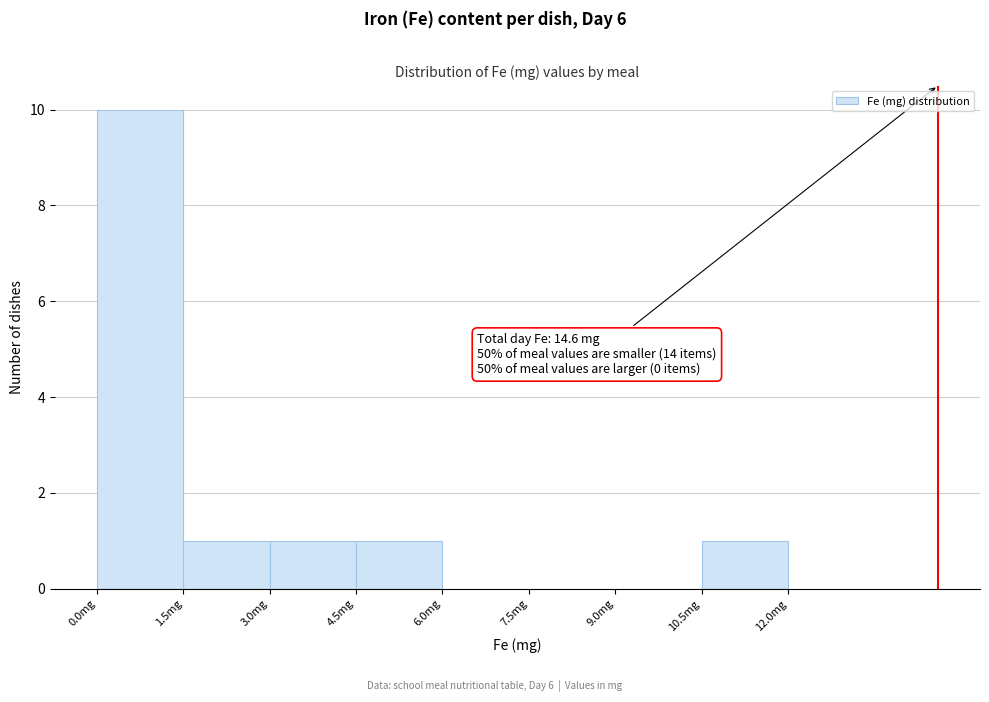

Which range on the x-axis has the tallest bar?

0.0 to 1.5